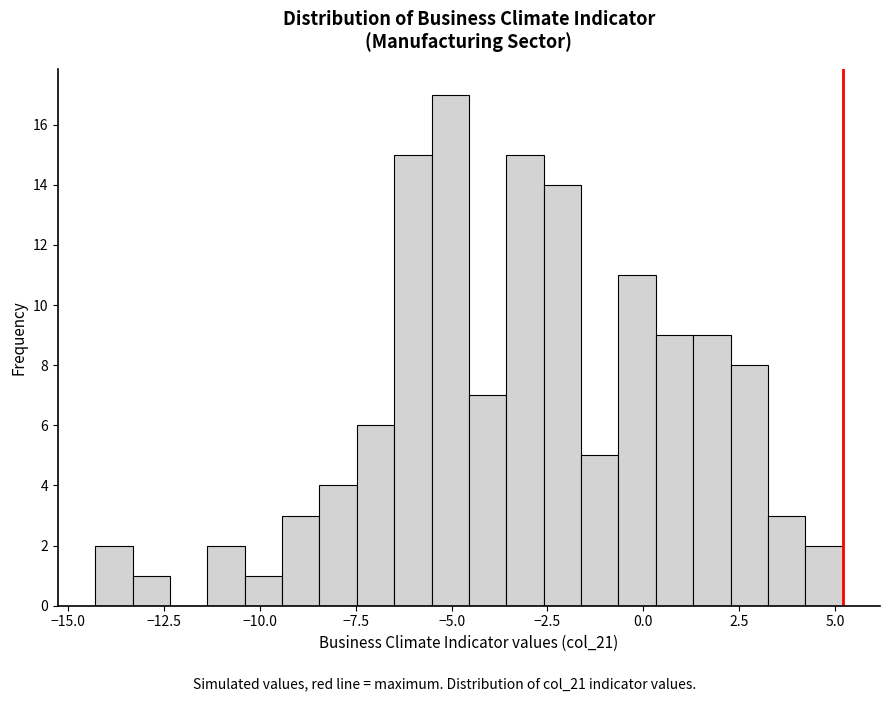

Around what value on the x-axis is the tallest bar? Give the approximate position of its centre, as read against the axis.

-5.0